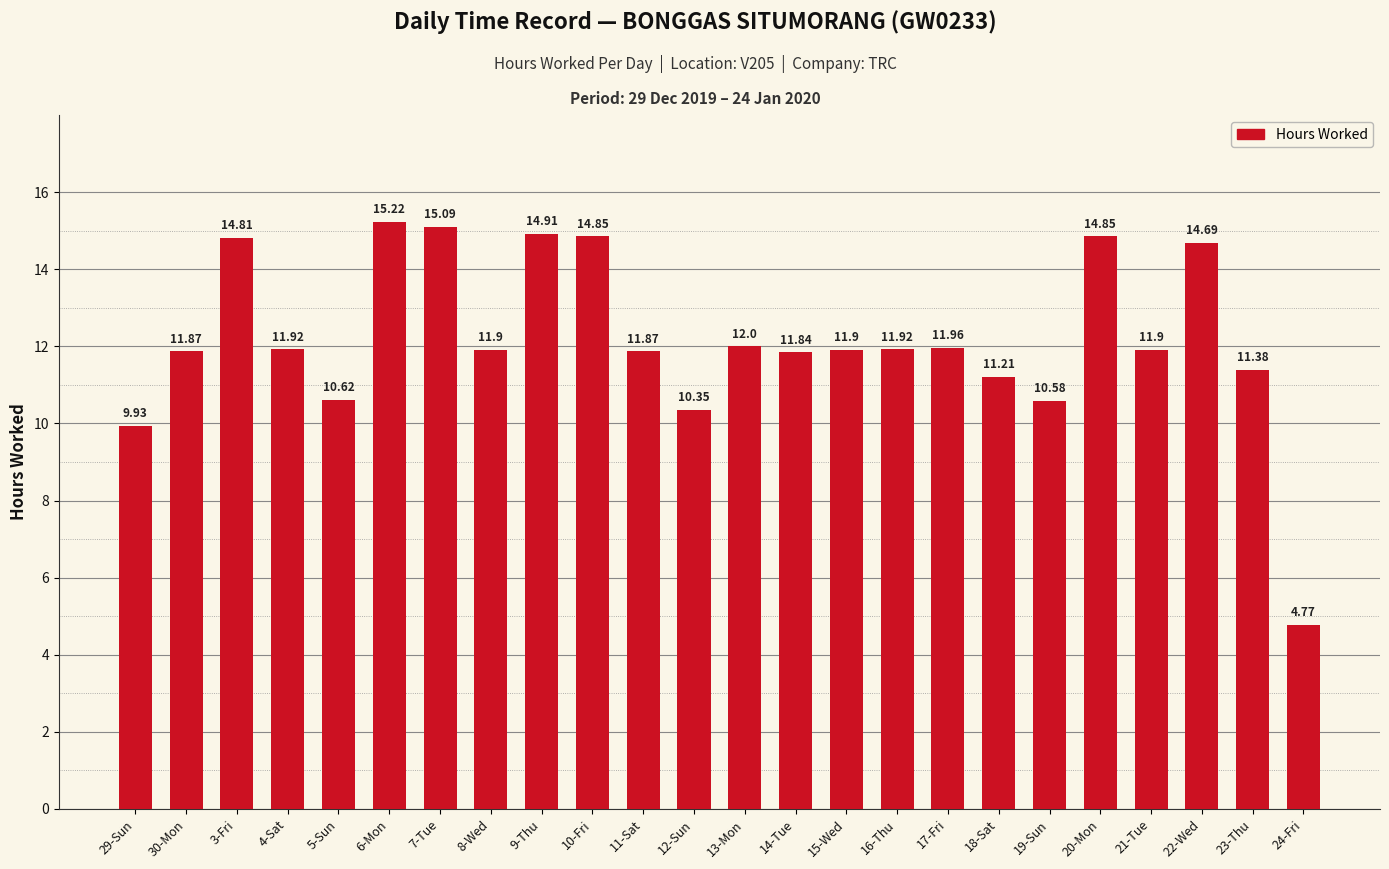

What is the label of the 11th bar from the left?

11-Sat